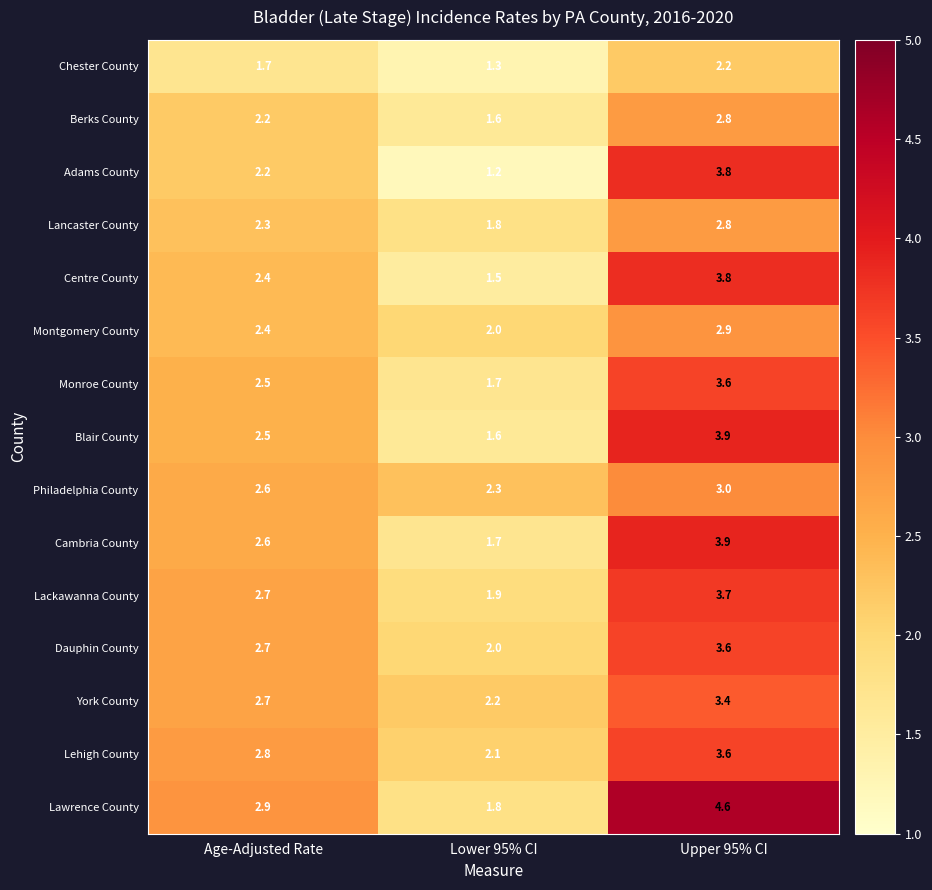

Is the value of Berks County at Upper 95% CI greater than the value of Lancaster County at Age-Adjusted Rate?

Yes